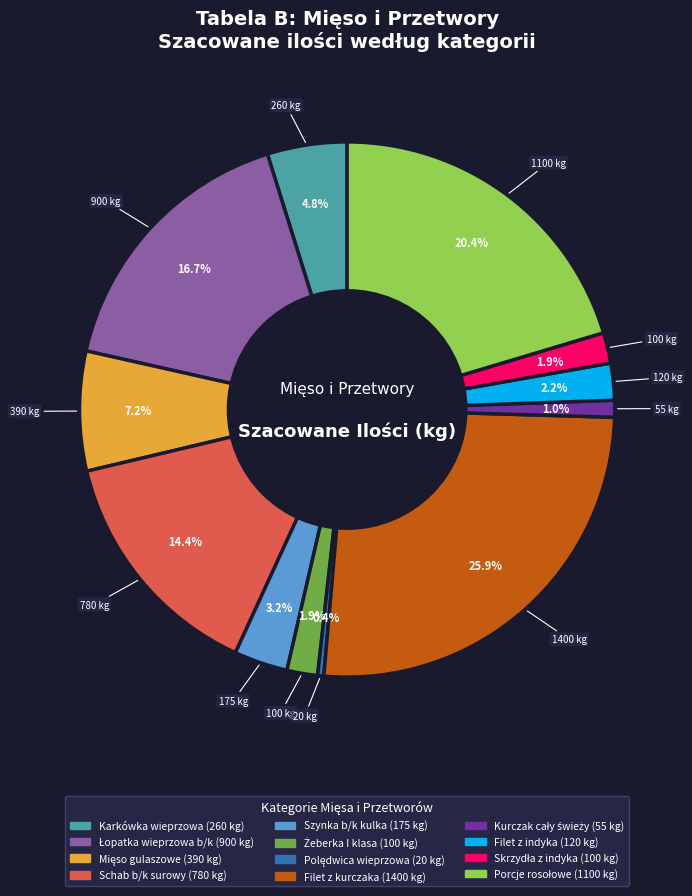

To the nearest percent, what is the difference between the largest and smallest slice percentages?

26%